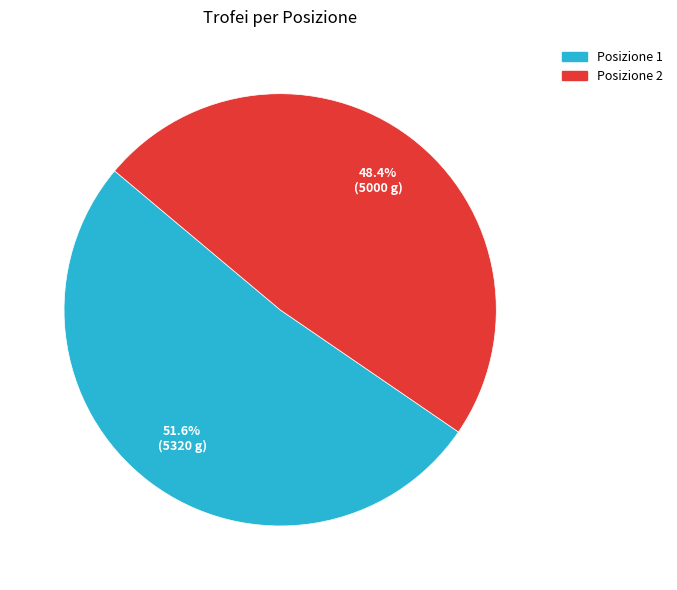

Is there a majority slice in this chart?

Yes